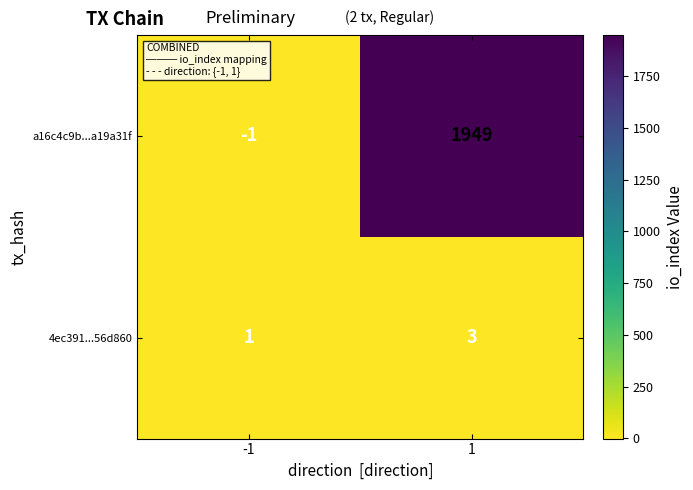

Reading left to right, extract all data points from this chart.

a16c4c9b...a19a31f: -1=-1	1=1949
4ec391...56d860: -1=1	1=3